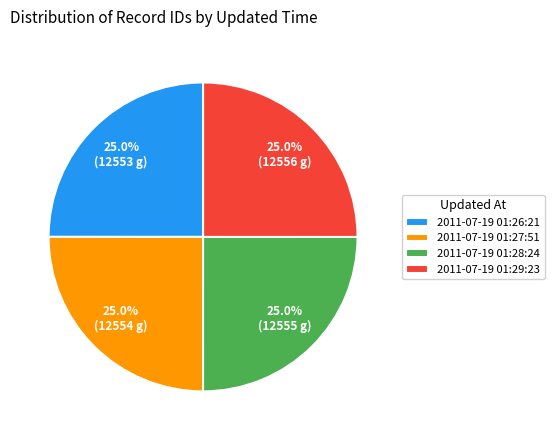

What is the ratio of the value at 2011-07-19 01:27:51 to the value at 2011-07-19 01:26:21?

1.0